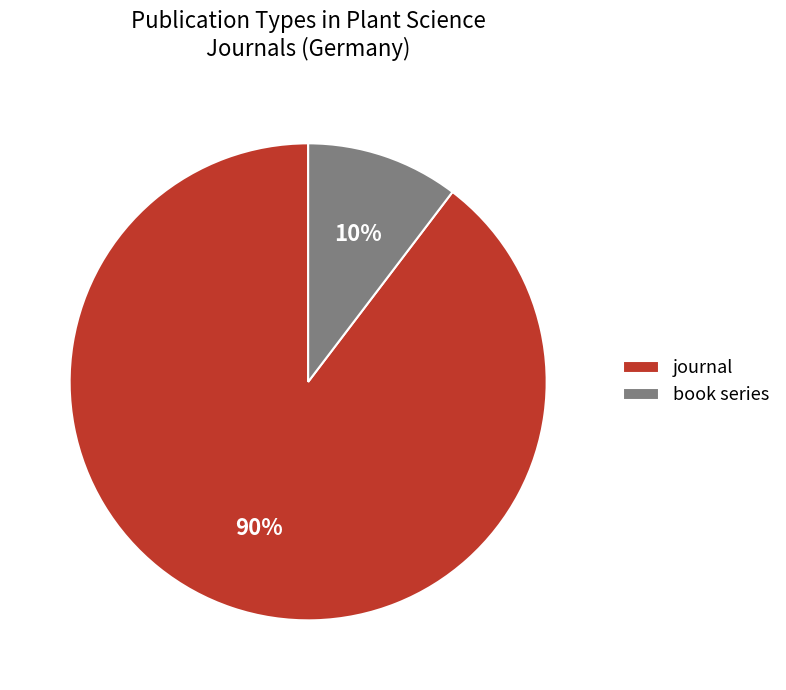

What percentage is the book series slice, to the nearest percent?

10%